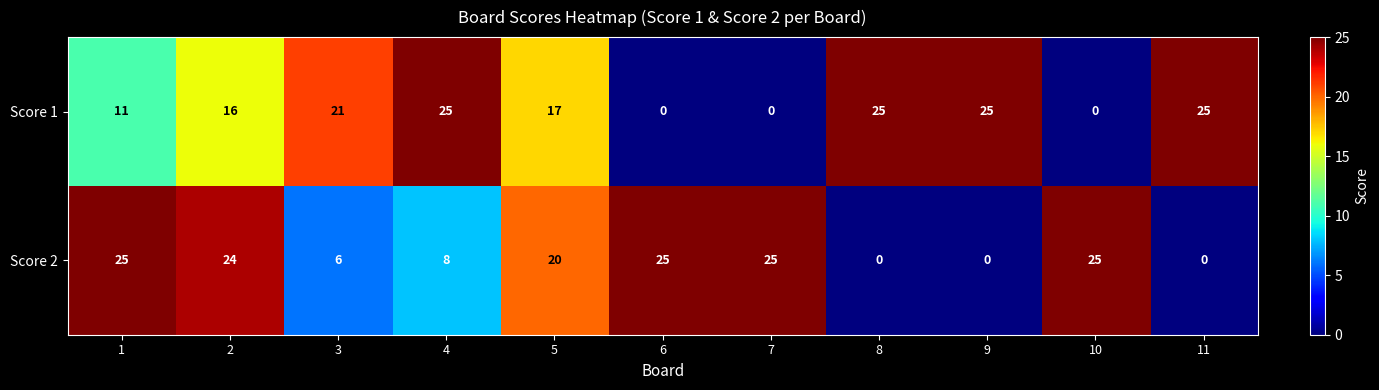

The Score 1 series shows 21 at 3. True or false?

True